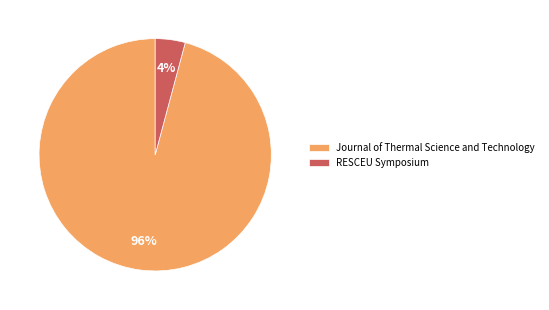

Which slice is the smallest?

RESCEU Symposium